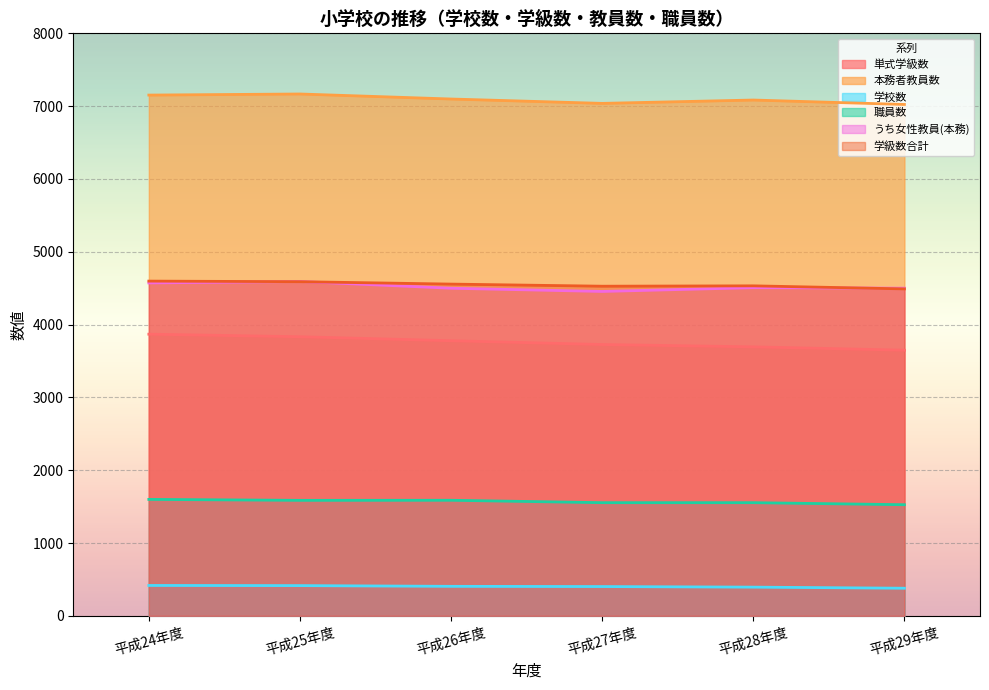

What is the highest value of the 学級数合計 series?

4597